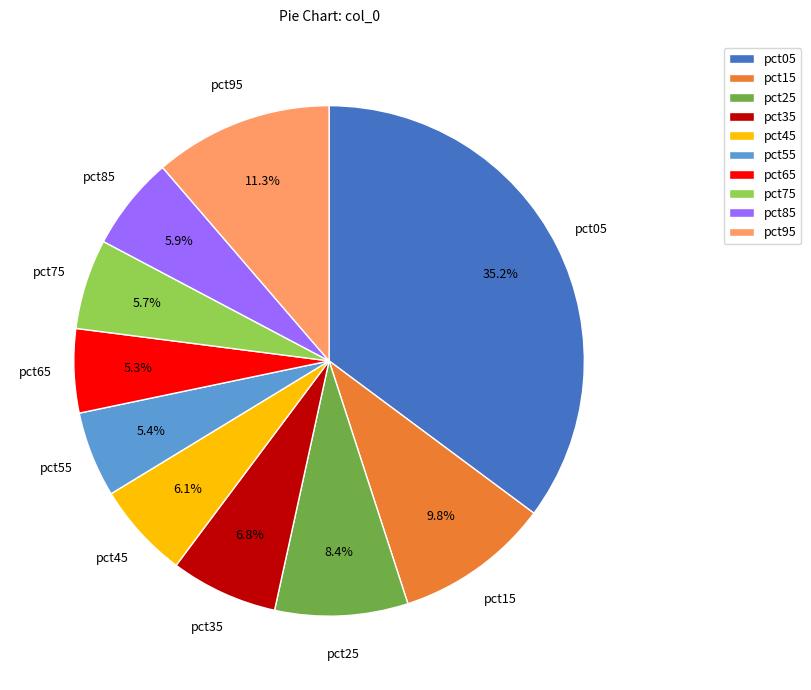

What percentage do pct45 and pct85 together represent?

12.0%